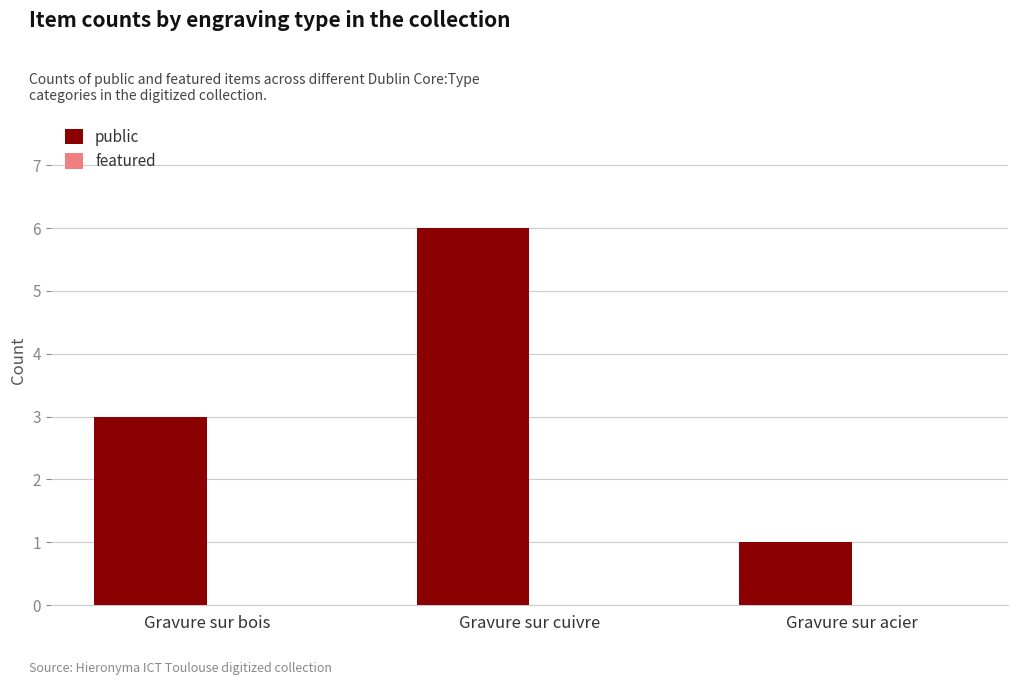

Approximately how many times larger is the value at Gravure sur acier compared to Gravure sur bois?

0.3